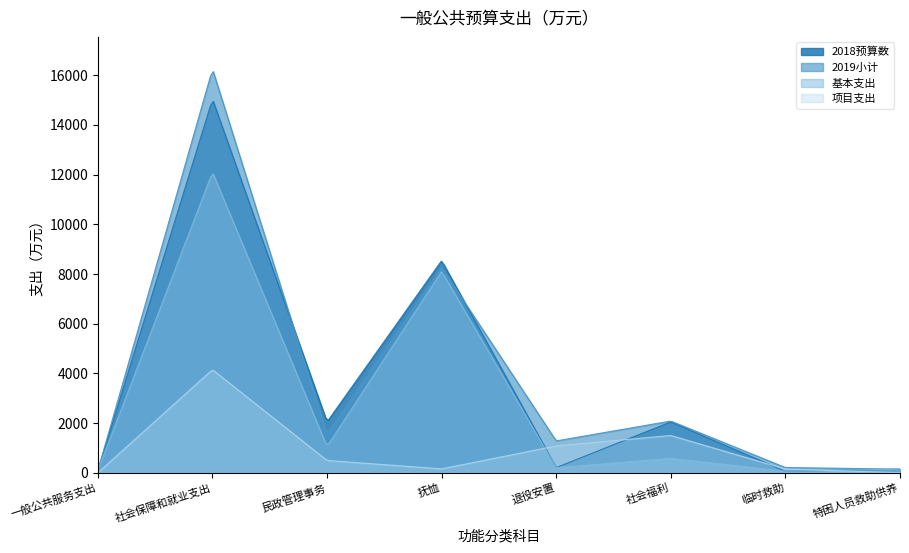

Rank the series by their maximum value, from highest to lowest.

2019小计, 2018预算数, 基本支出, 项目支出